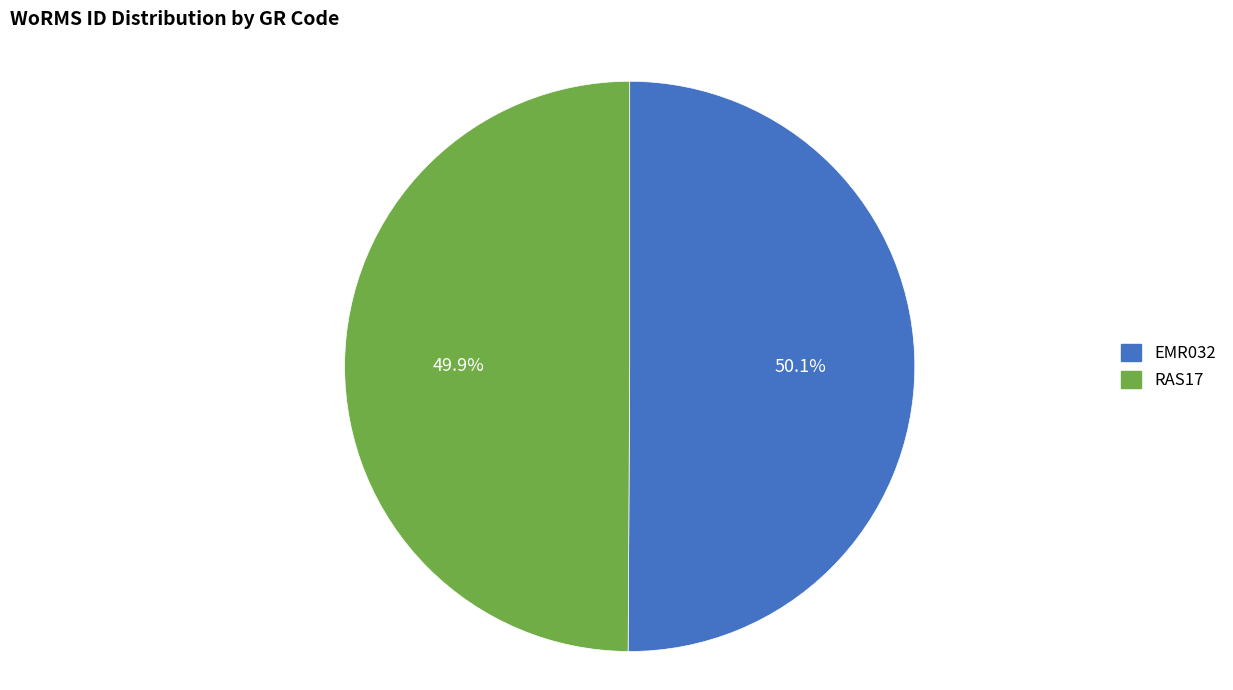

Is the sum of RAS17 and EMR032 greater than half?

Yes